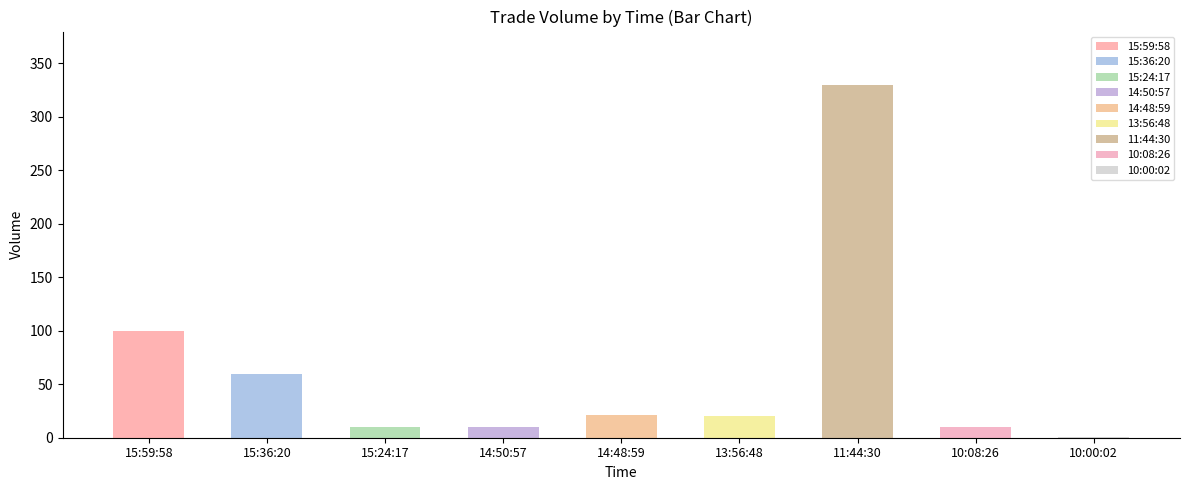

Rank the categories by value from lowest to highest.

10:00:02, 15:24:17, 14:50:57, 10:08:26, 13:56:48, 14:48:59, 15:36:20, 15:59:58, 11:44:30